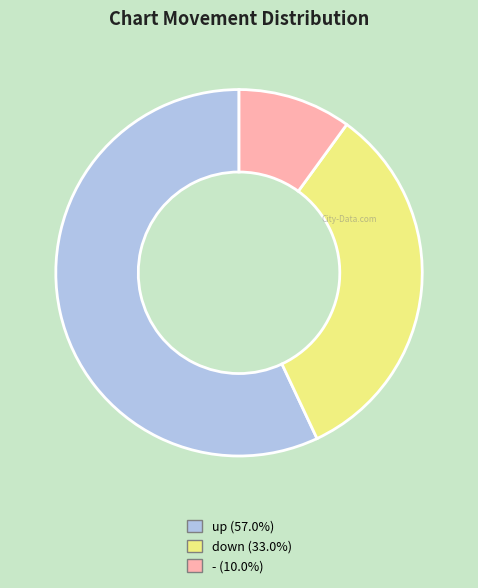

How many segments does this pie chart have?

3